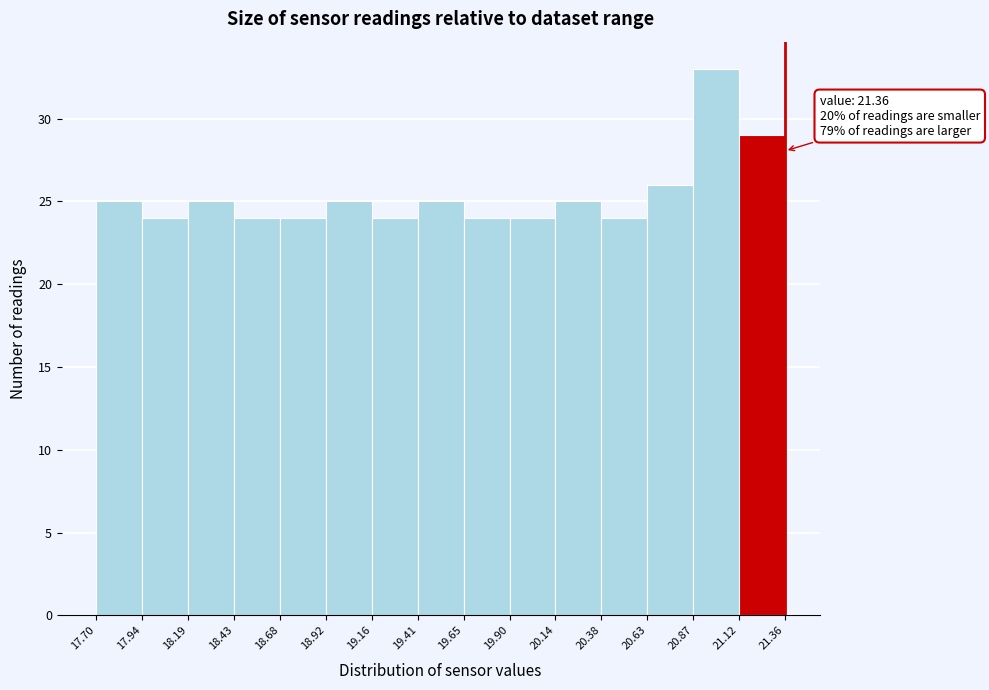

Which range on the x-axis has the tallest bar?

20.87 to 21.12